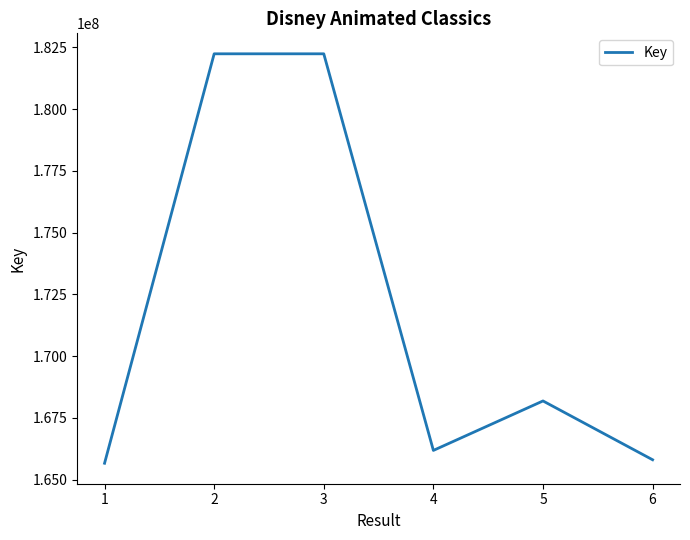

What is the change in value from 5 to 6?

-2380894